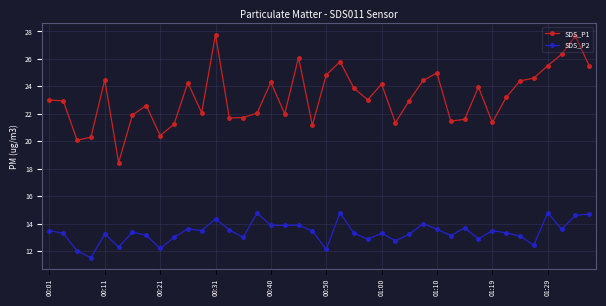

What is the maximum value shown in the chart?

27.8